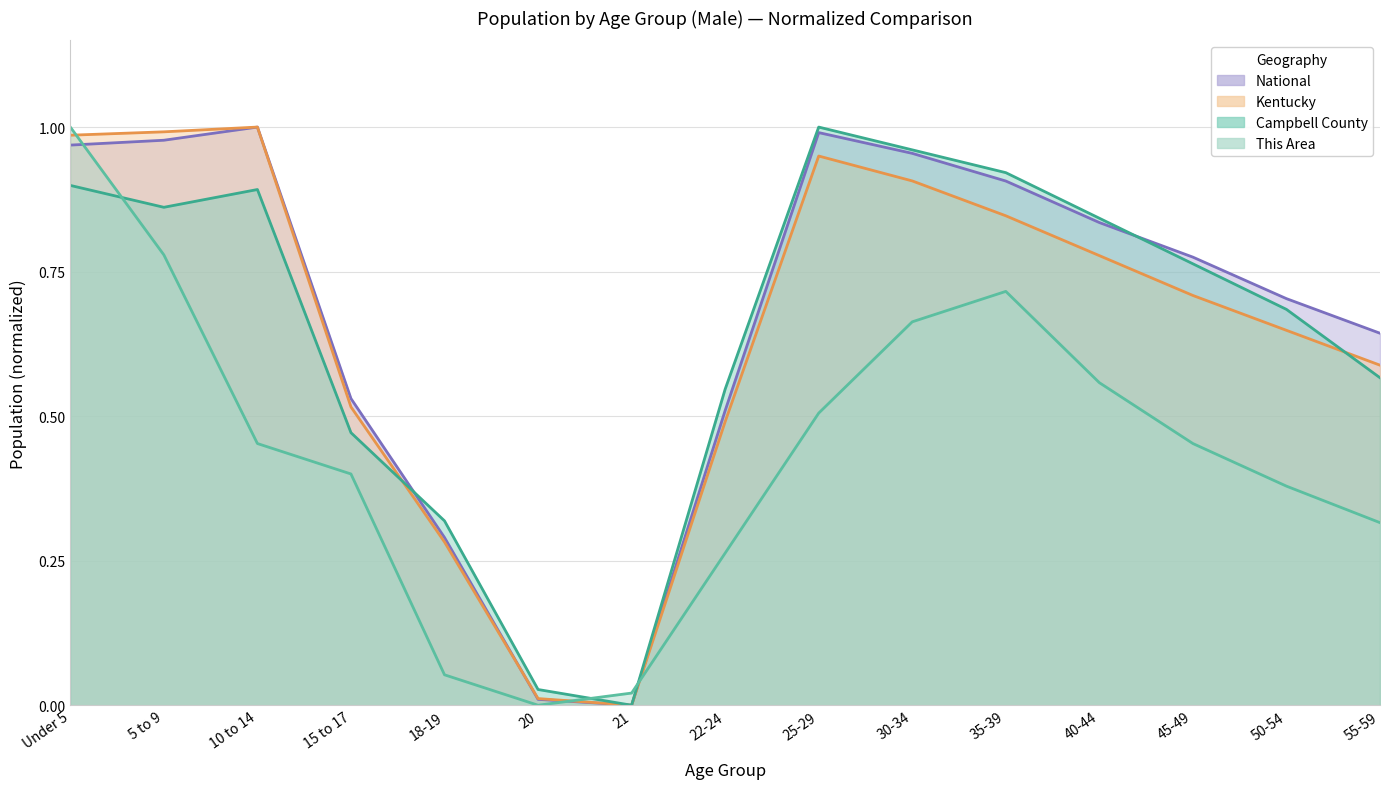

Where is the first local minimum for This Area?

20